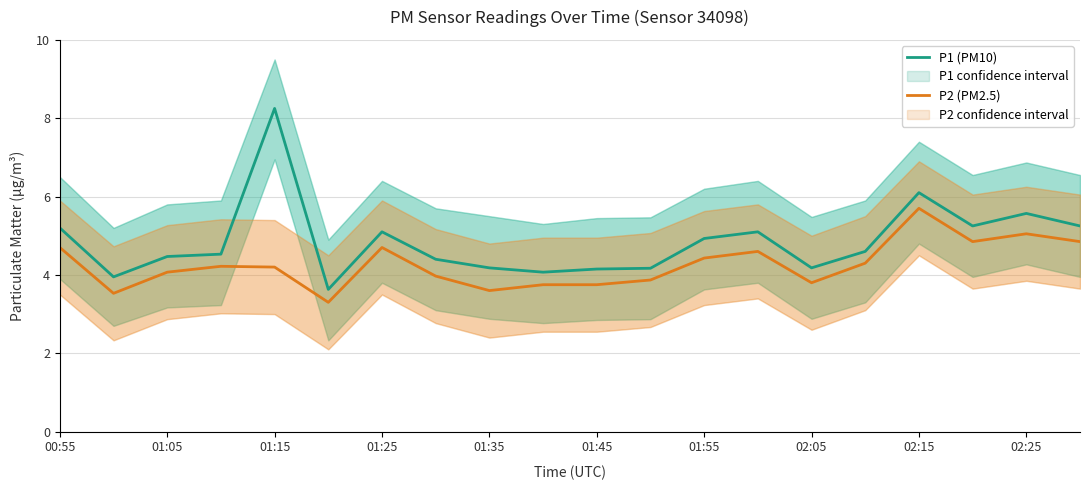

How many values in the P1 (PM10) series are below 4?

2